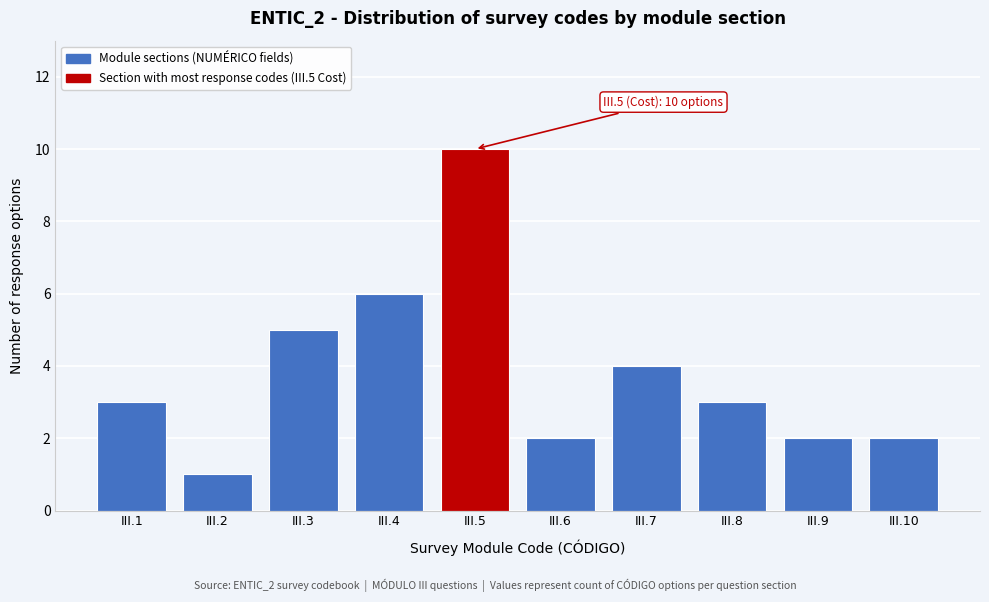

Reading left to right, transcribe all the data shown in this chart.

3	1	5	6	10	2	4	3	2	2